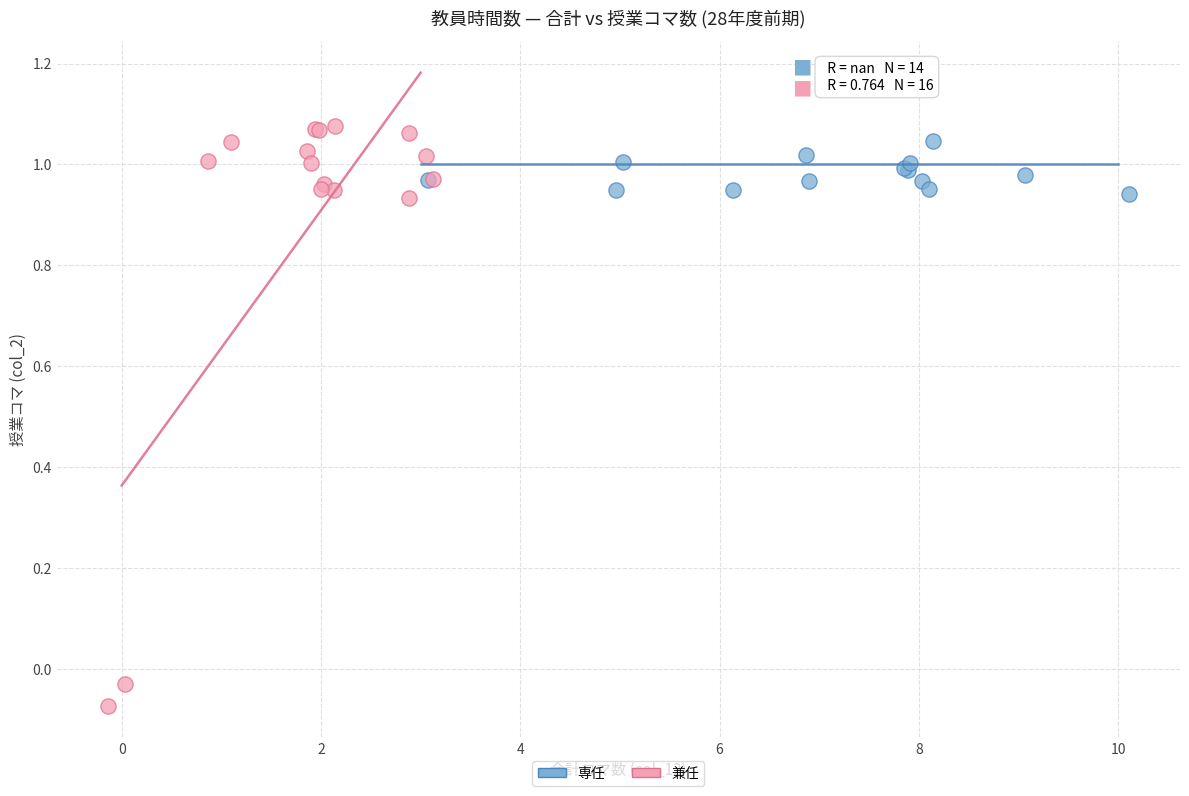

Which series has the largest Y range (max minus min)?

兼任